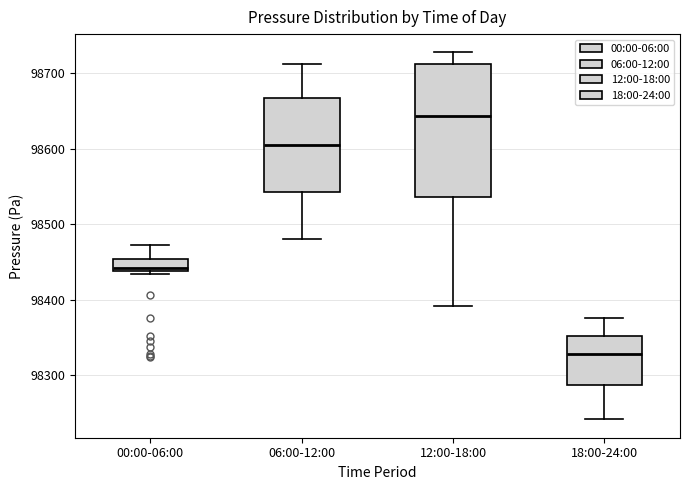

Reading left to right, read every box against the y-axis: the position of its median line, the range the box covers, and the ends of its whiskers. The values are not printed on the chart, so give them approximately, as read against the axis.

00:00-06:00: median 98440 (just above the box's lower edge), box 98440 to 98450, whiskers 98430 to 98470
06:00-12:00: median 98600, box 98540 to 98670, whiskers 98480 to 98710
12:00-18:00: median 98640, box 98540 to 98710, whiskers 98390 to 98730
18:00-24:00: median 98330, box 98290 to 98350, whiskers 98240 to 98370